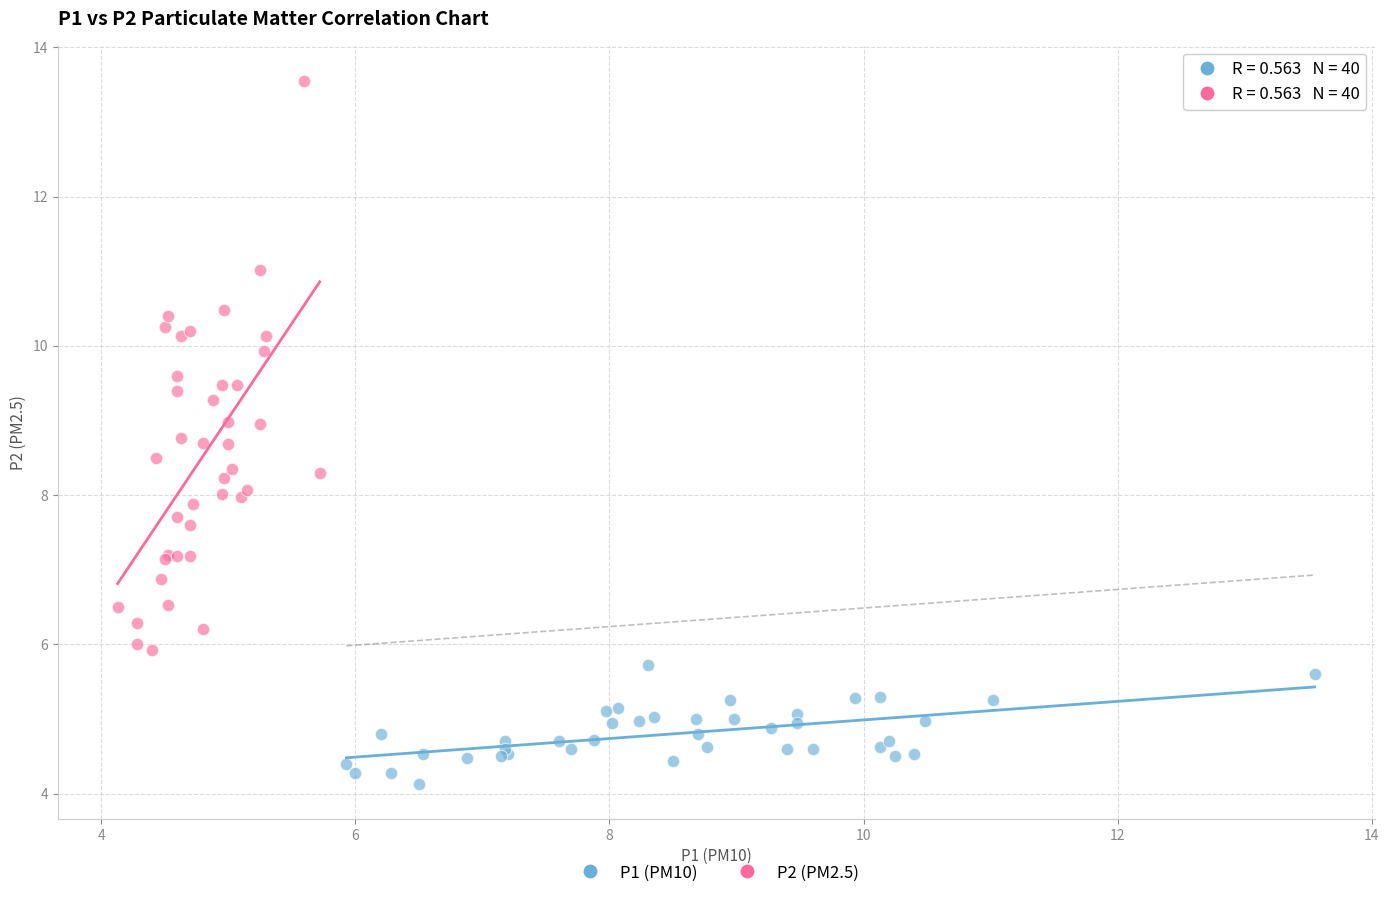

Which series has the largest Y range (max minus min)?

P2 (PM2.5)